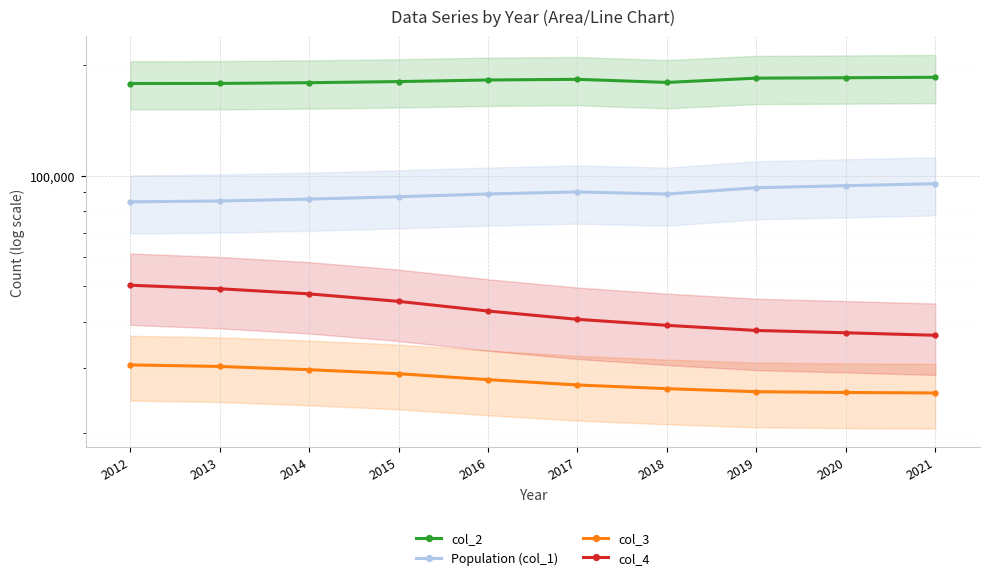

Where does the col_4 series first go above 42831?

2012